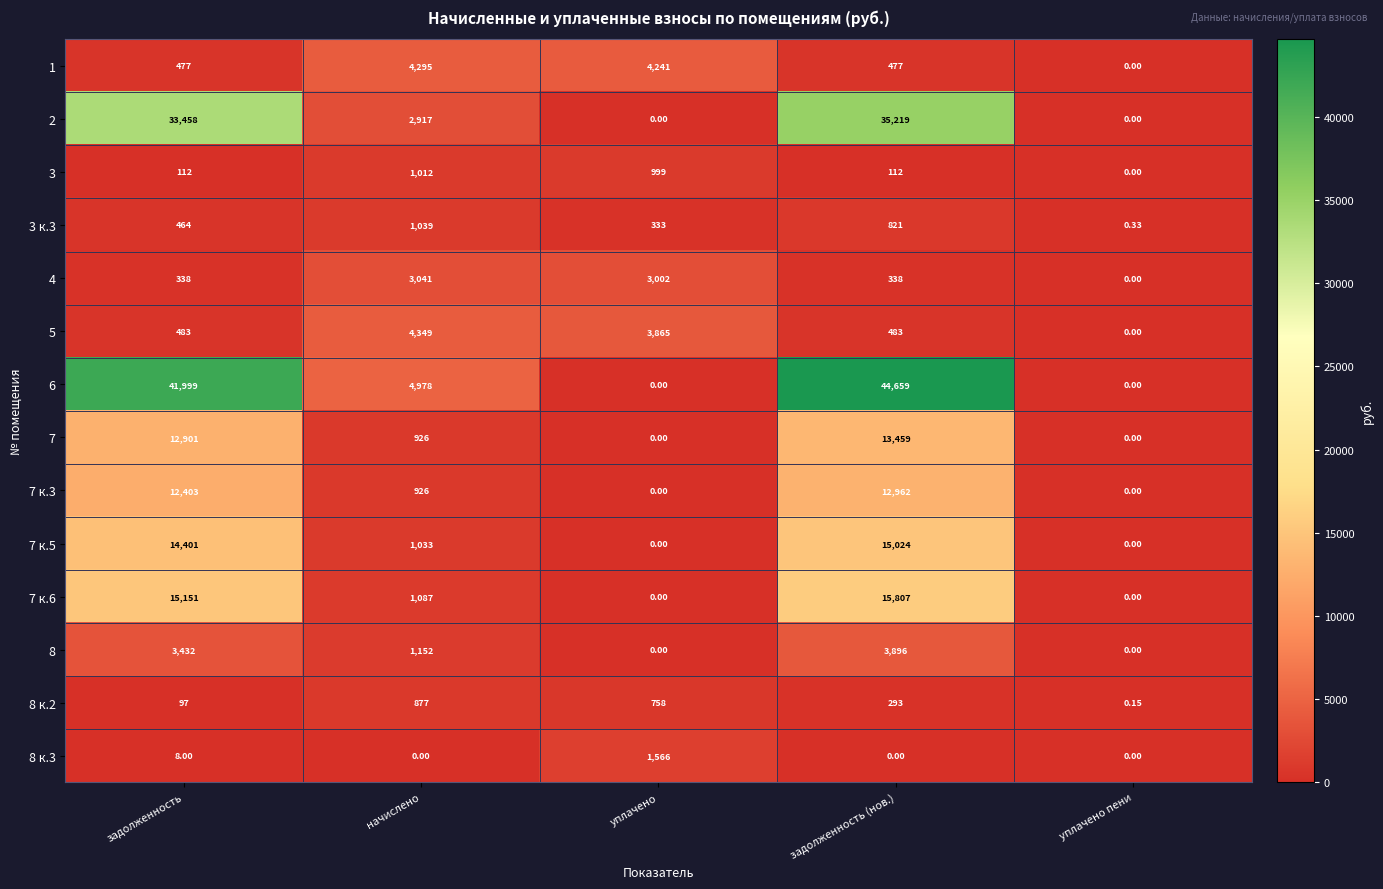

Rank the categories by 3 к.3 value from lowest to highest.

уплачено пени, уплачено, задолженность, задолженность (нов.), начислено